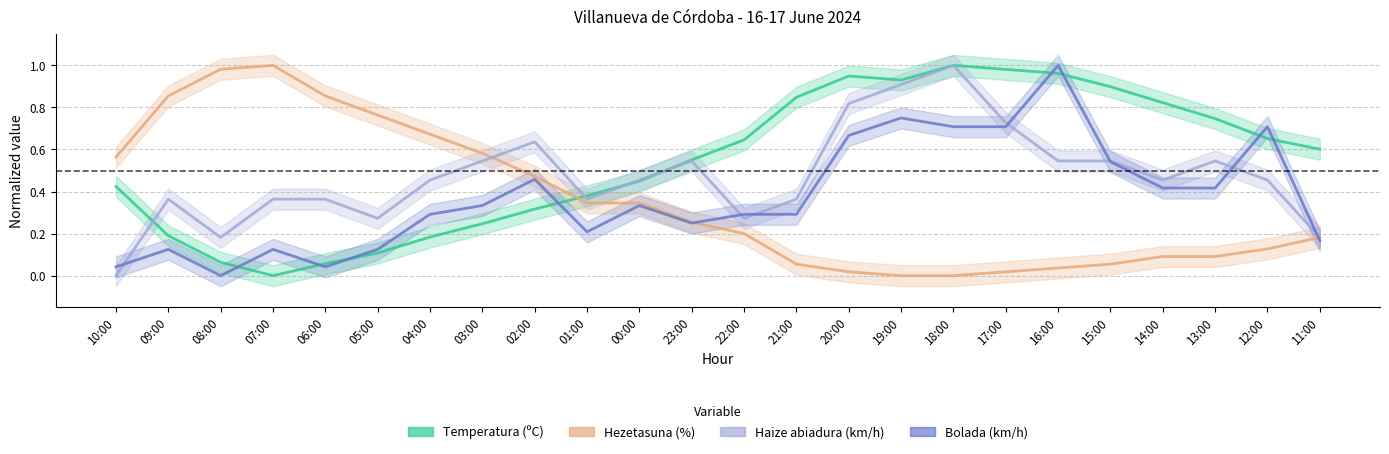

How many data points does each series have?

24